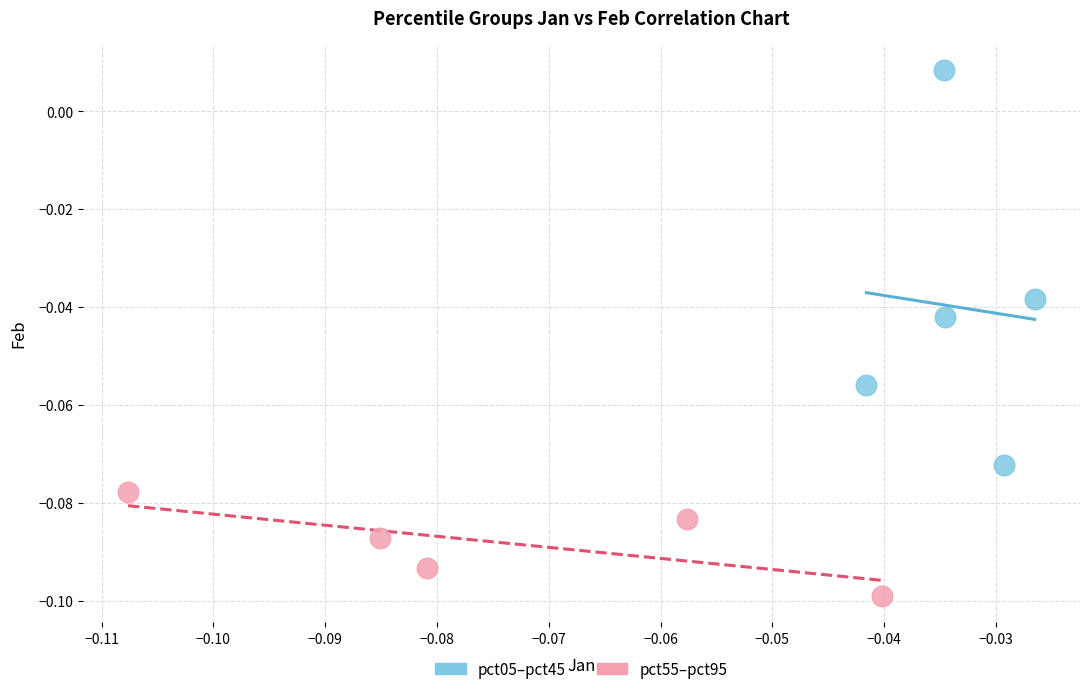

Which series contains the highest Y value?

pct05–pct45